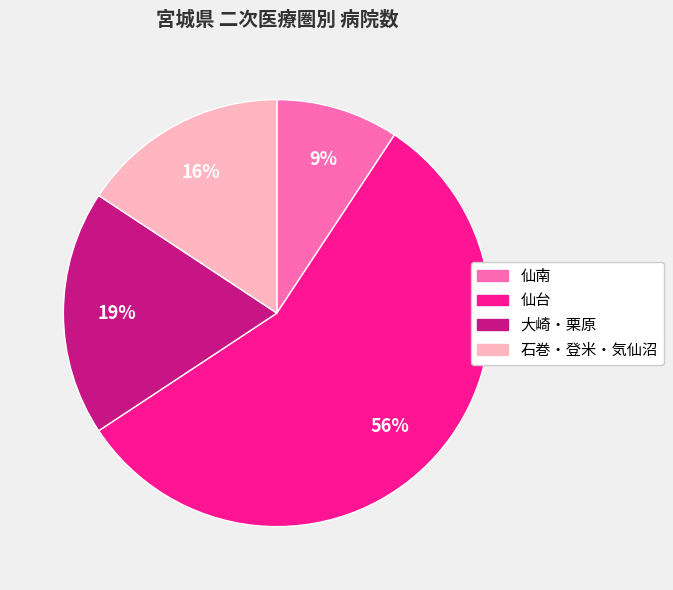

Between 大崎・栗原 and 仙南, which is larger?

大崎・栗原